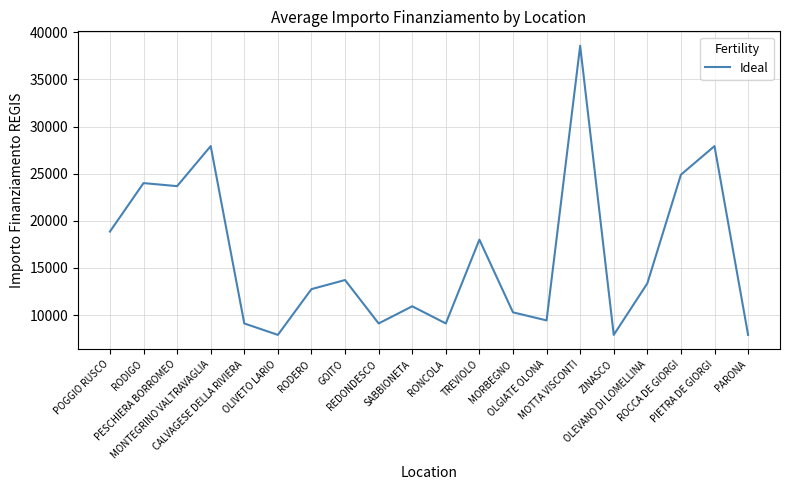

What is the smallest value displayed?

7891